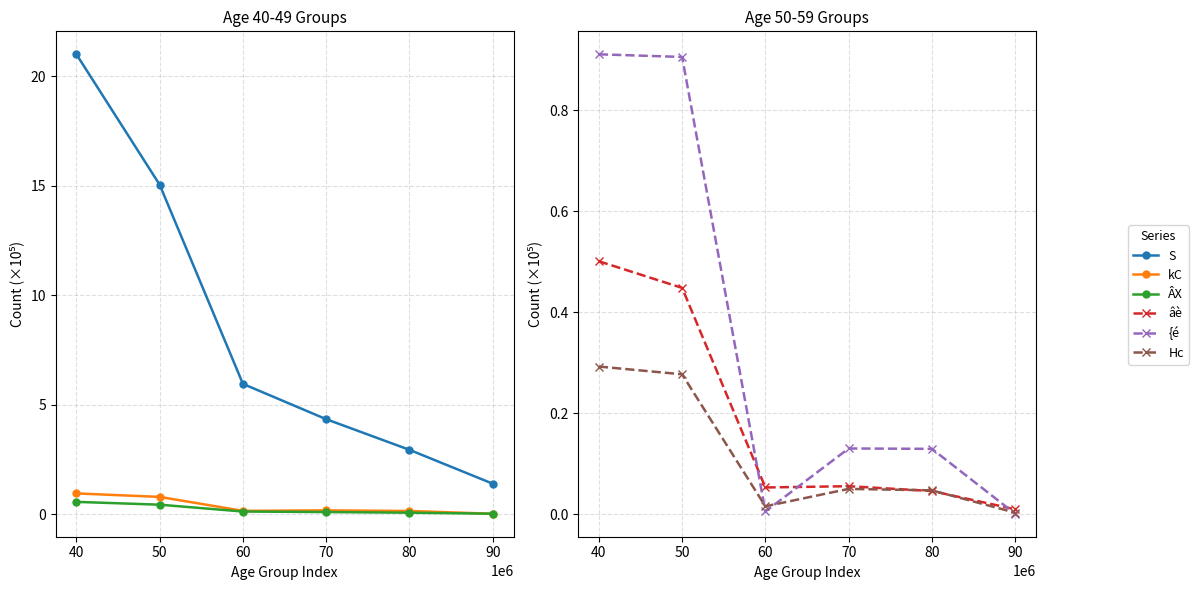

After their last crossing, which series has the higher values: ÂX or âè?

ÂX